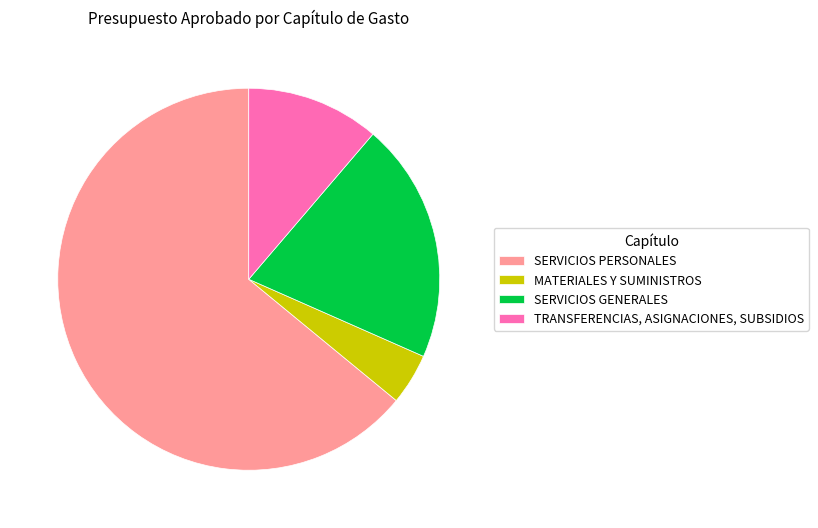

Count the number of slices in the pie.

4